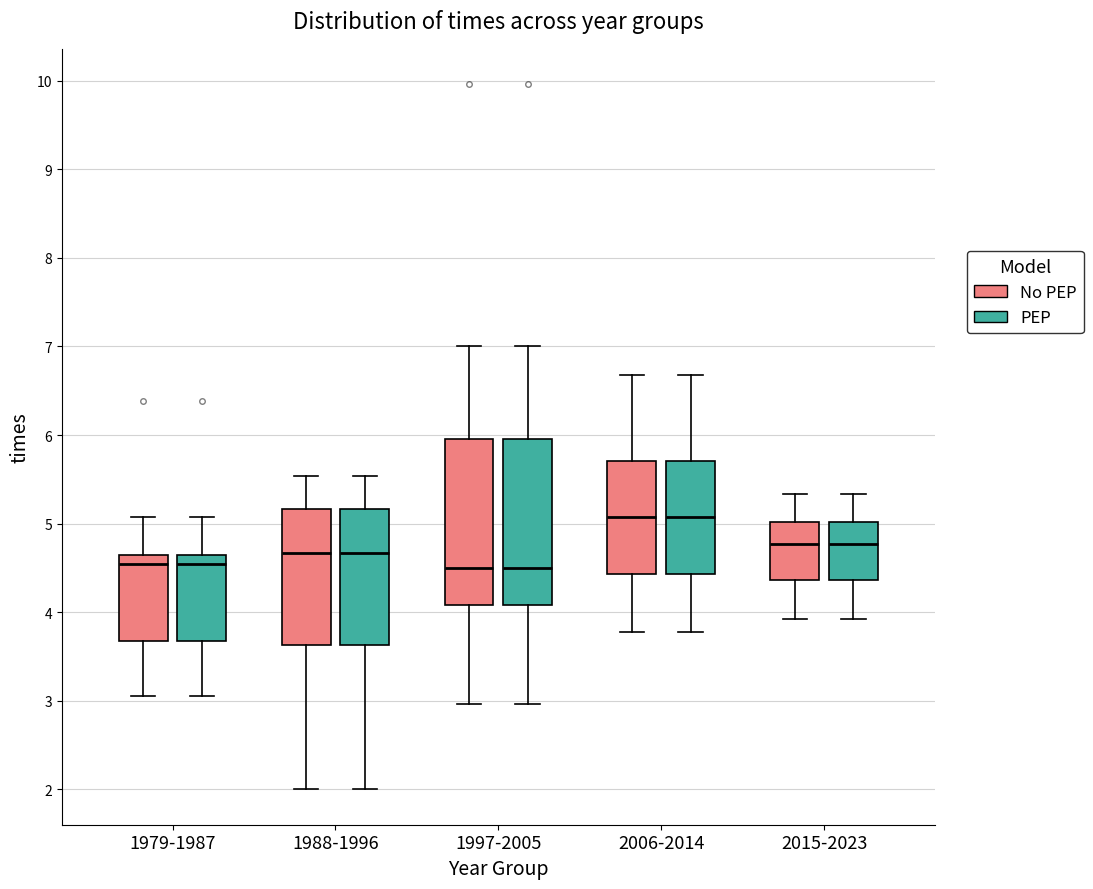

Reading left to right, read every box against the y-axis: the position of its median line, the range the box covers, and the ends of its whiskers. The values are not printed on the chart, so give them approximately, as read against the axis.

1979-1987 (No PEP): median 4.5, box 3.7 to 4.7, whiskers 3.1 to 5.1
1979-1987 (PEP): median 4.5, box 3.7 to 4.7, whiskers 3.1 to 5.1
1988-1996 (No PEP): median 4.7, box 3.6 to 5.2, whiskers 2.0 to 5.5
1988-1996 (PEP): median 4.7, box 3.6 to 5.2, whiskers 2.0 to 5.5
1997-2005 (No PEP): median 4.5, box 4.1 to 6.0, whiskers 3.0 to 7.0
1997-2005 (PEP): median 4.5, box 4.1 to 6.0, whiskers 3.0 to 7.0
2006-2014 (No PEP): median 5.1, box 4.4 to 5.7, whiskers 3.8 to 6.7
2006-2014 (PEP): median 5.1, box 4.4 to 5.7, whiskers 3.8 to 6.7
2015-2023 (No PEP): median 4.8, box 4.4 to 5.0, whiskers 3.9 to 5.3
2015-2023 (PEP): median 4.8, box 4.4 to 5.0, whiskers 3.9 to 5.3